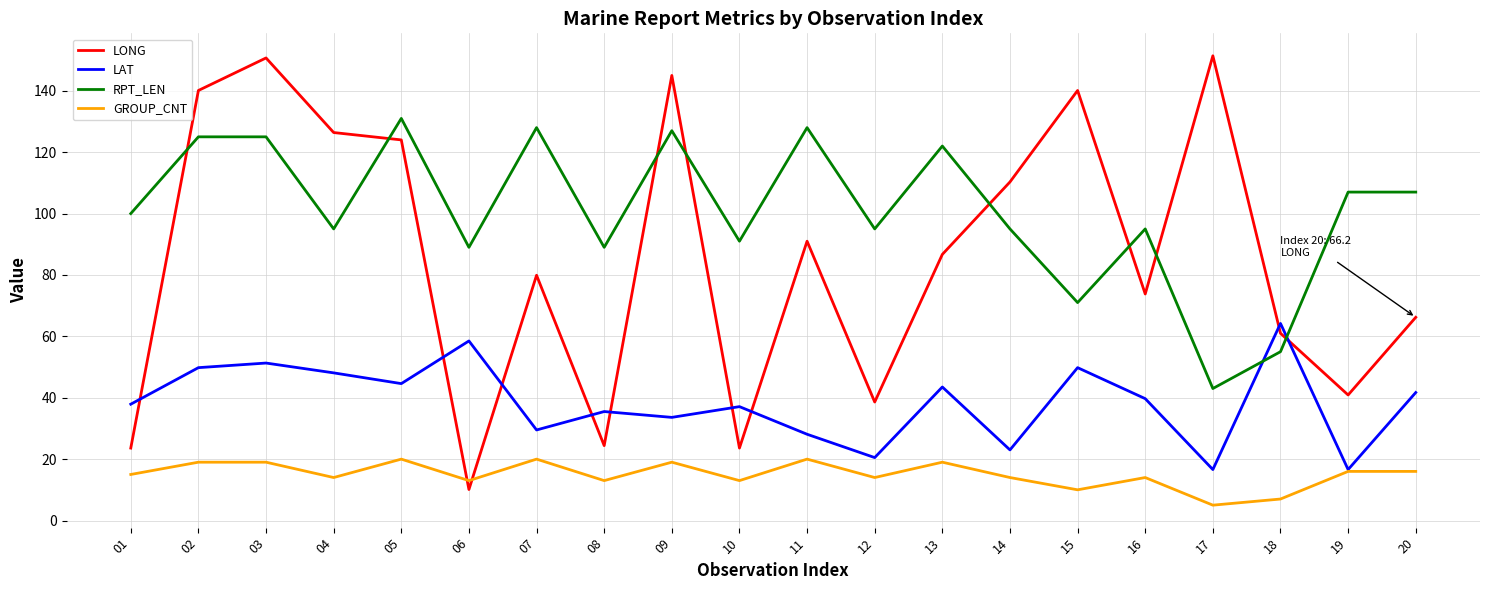

Reading right to left, what are all the values shown in this chart?

LONG: 20=66.2	19=40.9	18=61.0	17=151.4	16=73.8	15=140.1	14=110.3	13=86.7	12=38.6	11=91.0	10=23.6	09=145.0	08=24.4	07=79.9	06=10.1	05=124.0	04=126.4	03=150.7	02=140.1	01=23.6
LAT: 20=41.7	19=16.6	18=64.2	17=16.6	16=39.7	15=49.8	14=23.0	13=43.5	12=20.5	11=28.1	10=37.1	09=33.6	08=35.5	07=29.5	06=58.5	05=44.6	04=48.1	03=51.3	02=49.8	01=37.9
RPT_LEN: 20=107.0	19=107.0	18=55.0	17=43.0	16=95.0	15=71.0	14=95.0	13=122.0	12=95.0	11=128.0	10=91.0	09=127.0	08=89.0	07=128.0	06=89.0	05=131.0	04=95.0	03=125.0	02=125.0	01=100.0
GROUP_CNT: 20=16.0	19=16.0	18=7.0	17=5.0	16=14.0	15=10.0	14=14.0	13=19.0	12=14.0	11=20.0	10=13.0	09=19.0	08=13.0	07=20.0	06=13.0	05=20.0	04=14.0	03=19.0	02=19.0	01=15.0